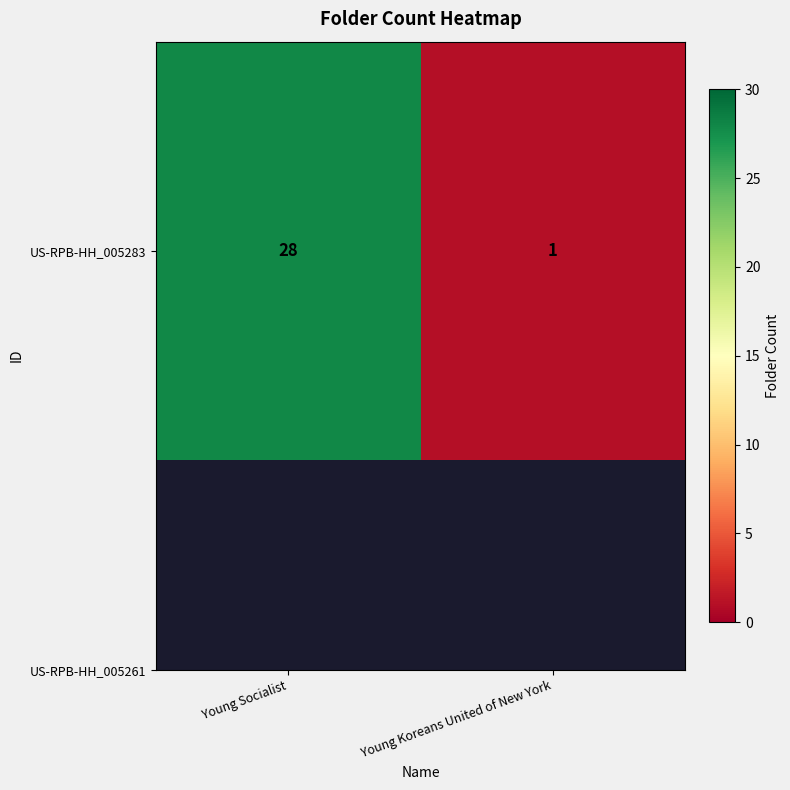

Is it true that the value at Young Socialist is 37?

False